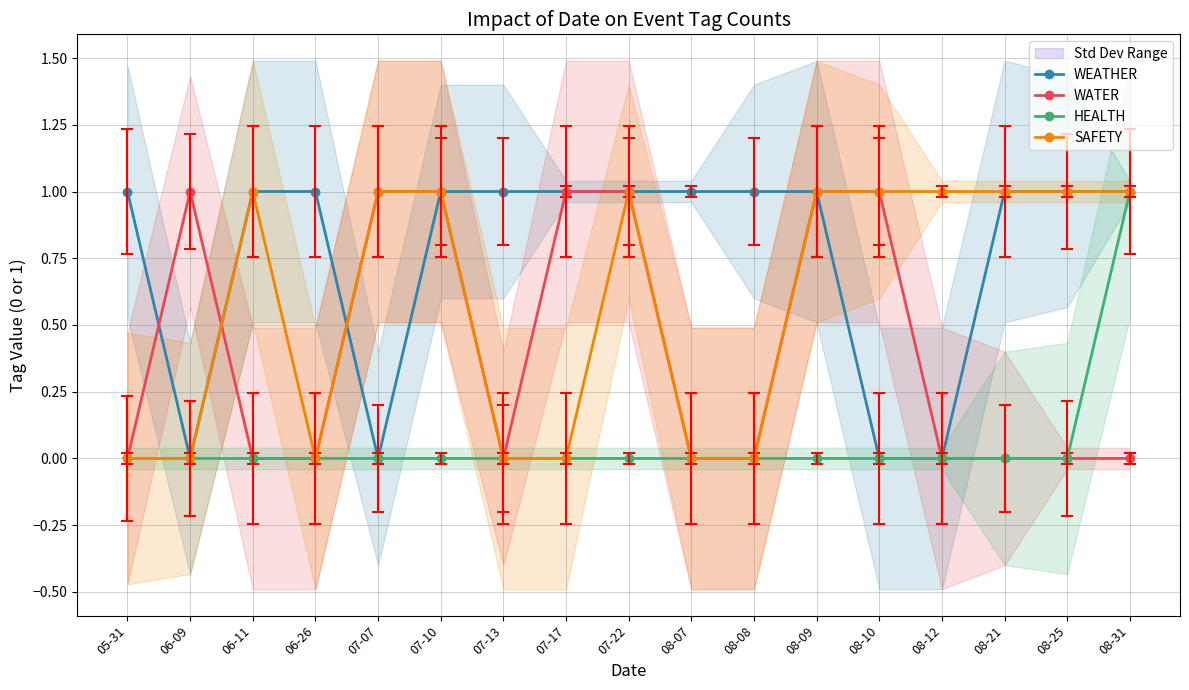

How many SAFETY values are between 0 and 1?

17